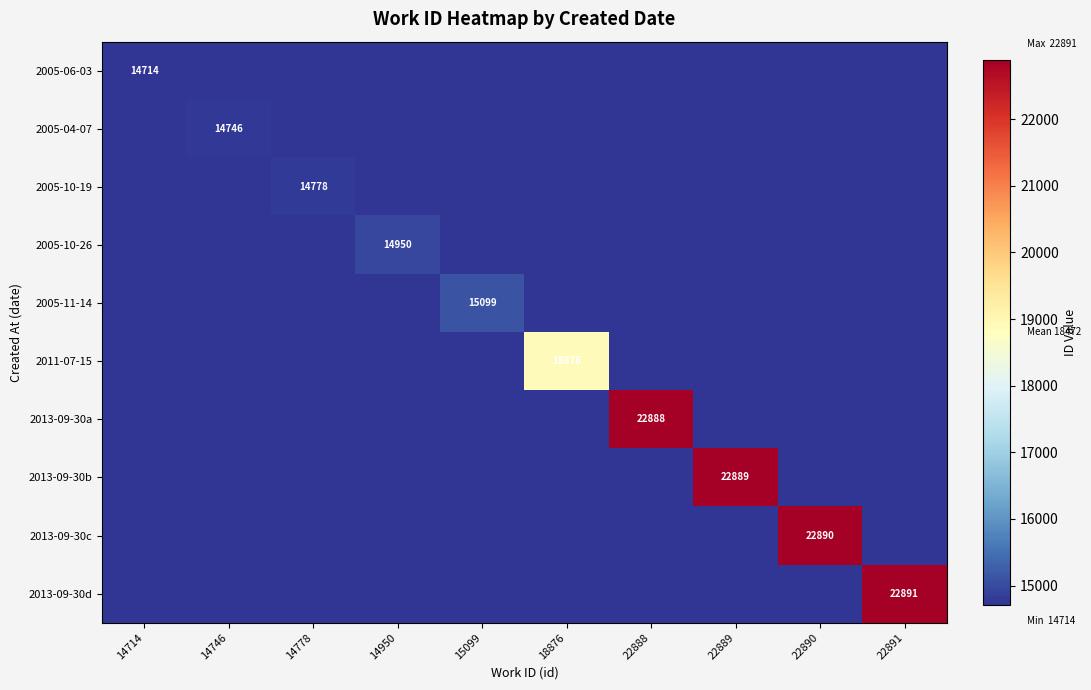

Is it true that 2005-10-19 equals 7969 at 14778?

False